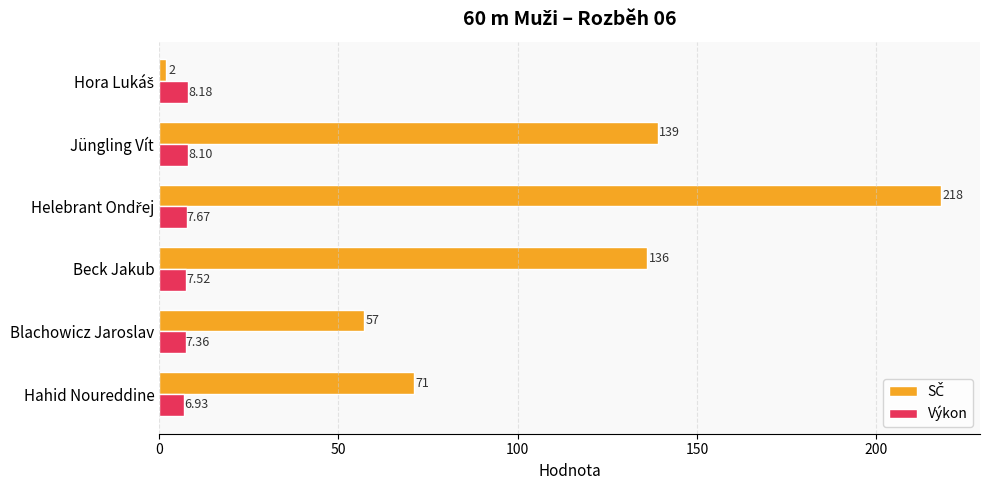

At how many categories does at least one series exceed 50?

5